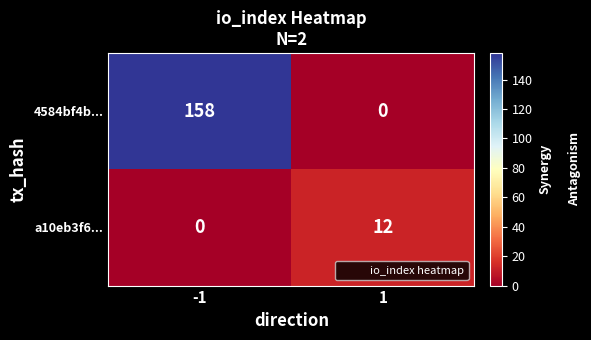

What is the average value of the a10eb3f6... series?

6